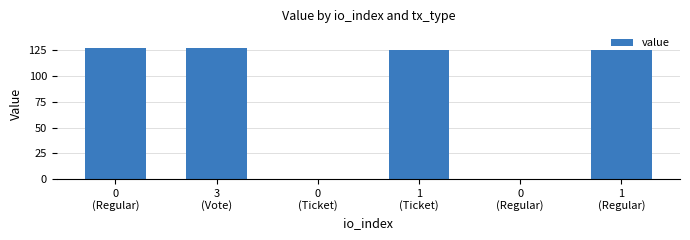

Reading left to right, what are all the values shown in this chart?

0
(Regular)=127.2	3
(Vote)=127.2	0
(Ticket)=0.0	1
(Ticket)=125.7	0
(Regular)=0.0	1
(Regular)=125.7